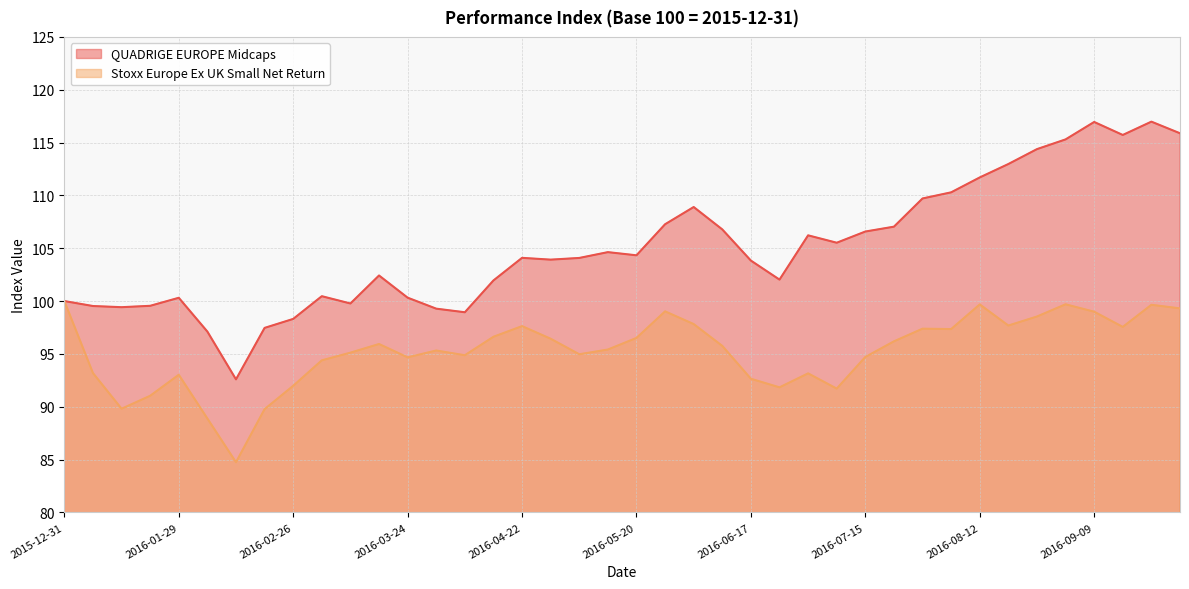

List the labels in order of Stoxx Europe Ex UK Small Net Return value, smallest first.

2016-02-12, 2016-02-05, 2016-02-19, 2016-01-15, 2016-01-22, 2016-07-08, 2016-06-24, 2016-02-26, 2016-06-17, 2016-01-29, 2016-07-01, 2016-01-08, 2016-03-04, 2016-03-24, 2016-07-15, 2016-04-08, 2016-05-06, 2016-03-11, 2016-04-01, 2016-05-13, 2016-06-10, 2016-03-18, 2016-07-22, 2016-04-29, 2016-05-20, 2016-04-15, 2016-08-05, 2016-07-29, 2016-09-16, 2016-04-22, 2016-08-19, 2016-06-03, 2016-08-26, 2016-09-09, 2016-05-27, 2016-09-30, 2016-09-23, 2016-08-12, 2016-09-02, 2015-12-31